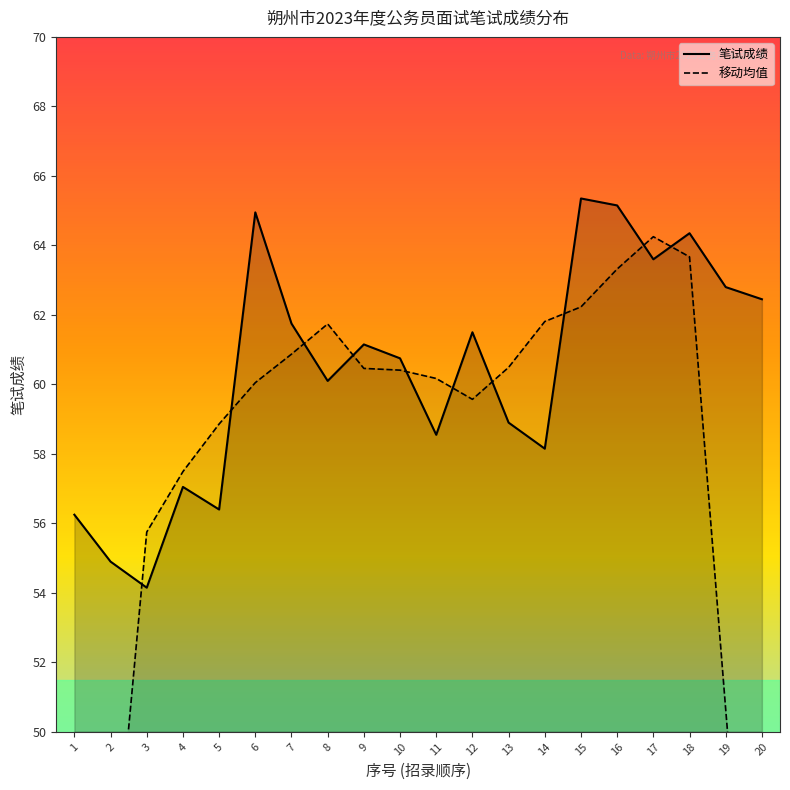

What is the greatest value displayed?

65.3